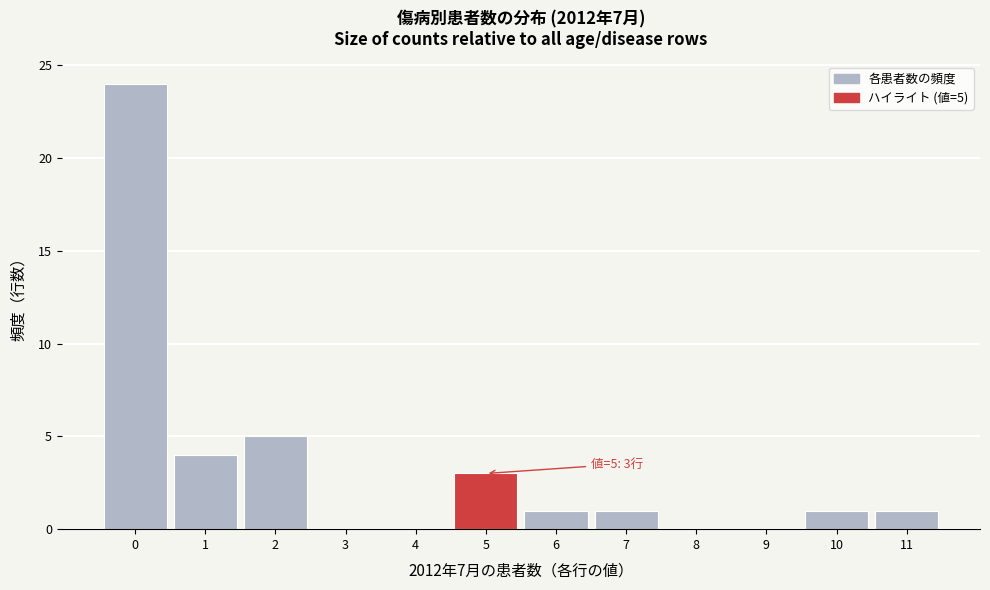

Over which range of the x-axis is the bar tallest?

-0.5 to 0.5